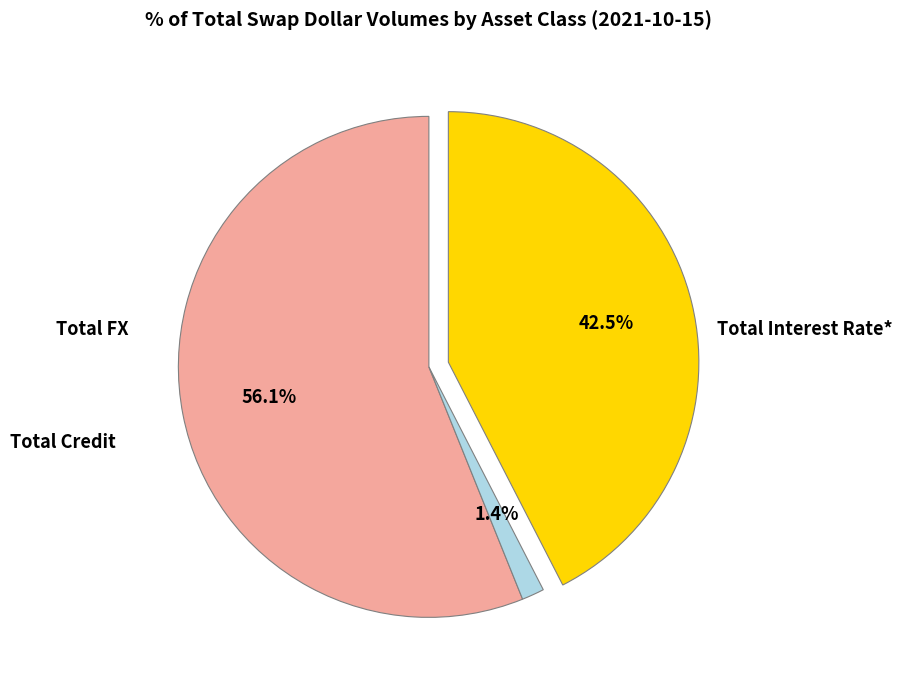

Is there a majority slice in this chart?

Yes